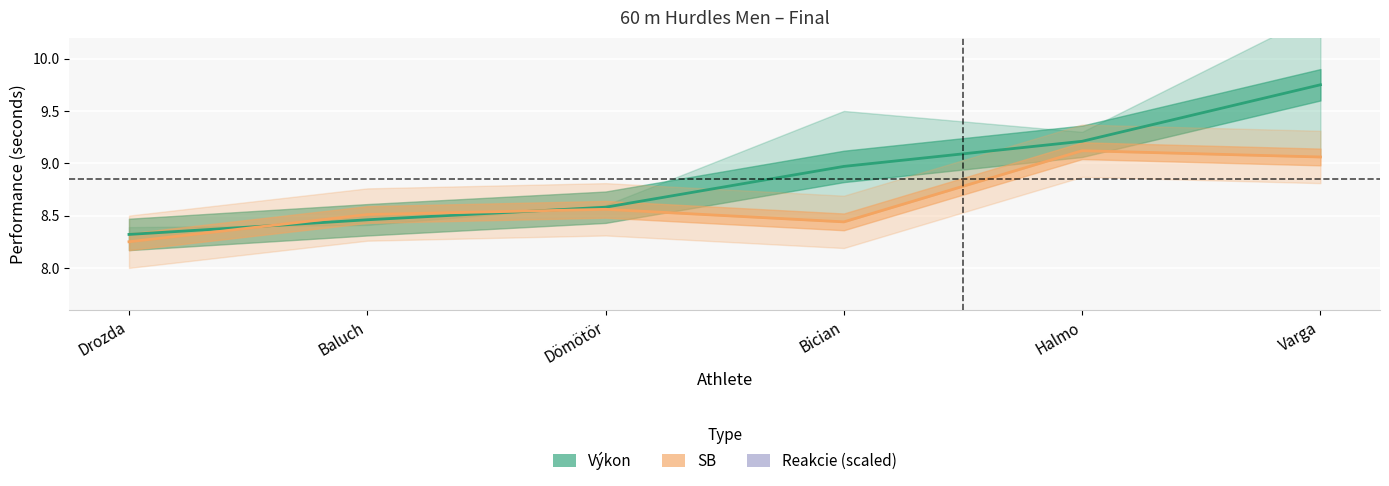

How many times do Výkon and SB cross each other?

2